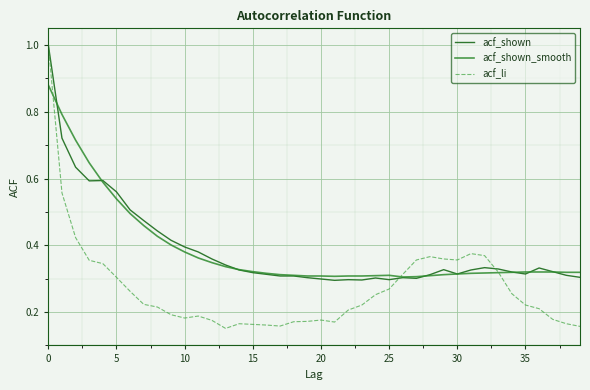

Which series has the widest spread of values?

acf_li